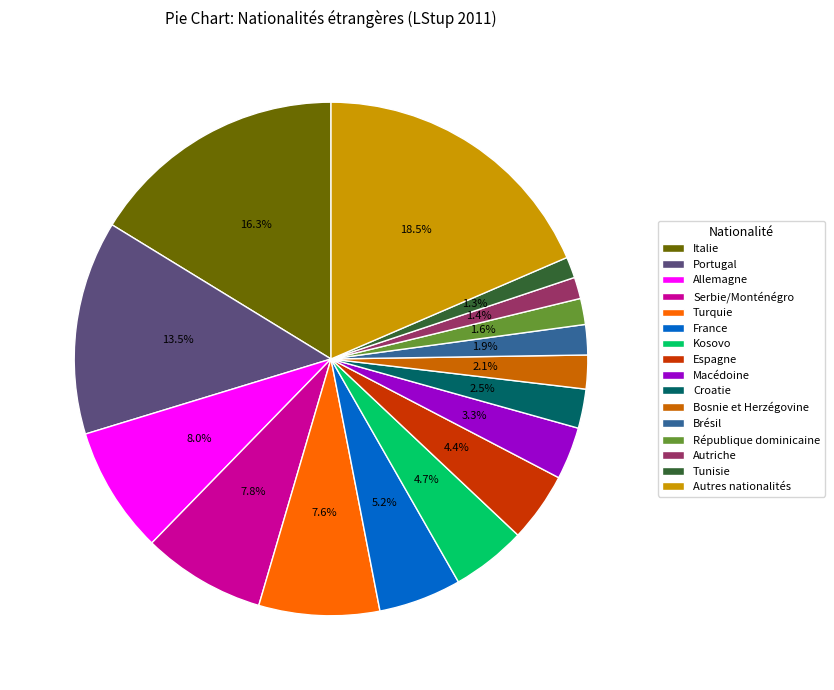

Which category has the biggest portion of the pie?

Autres nationalités